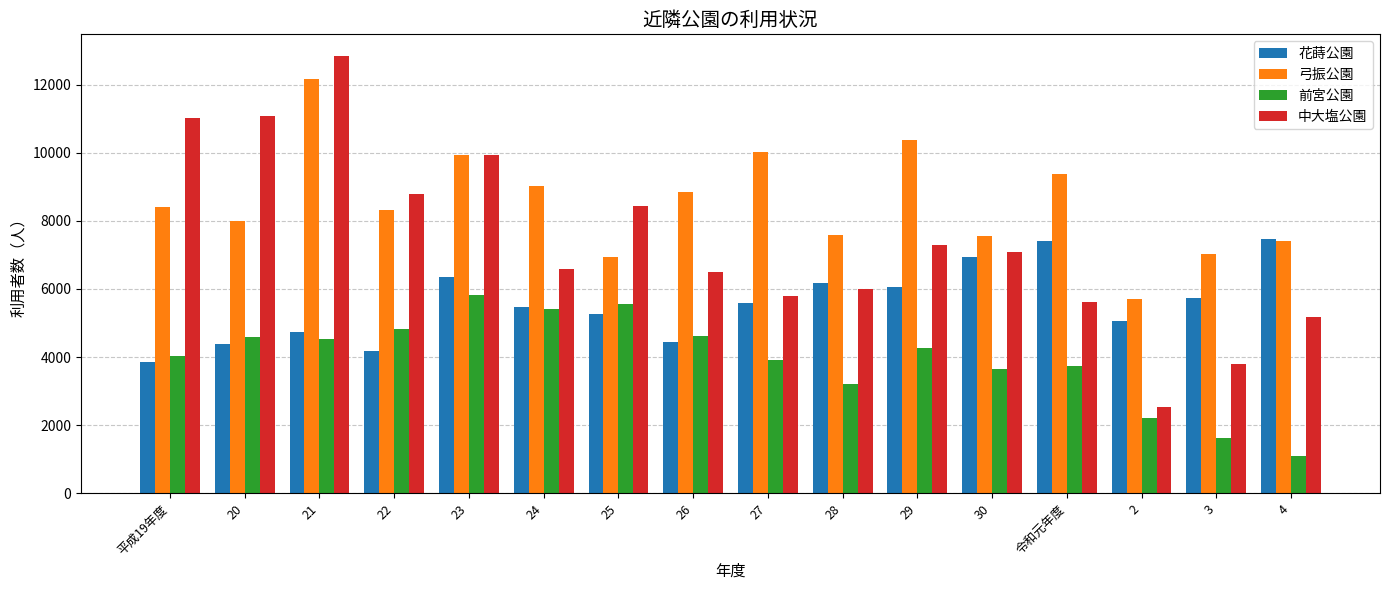

What value does the 前宮公園 series have at 23?

5814